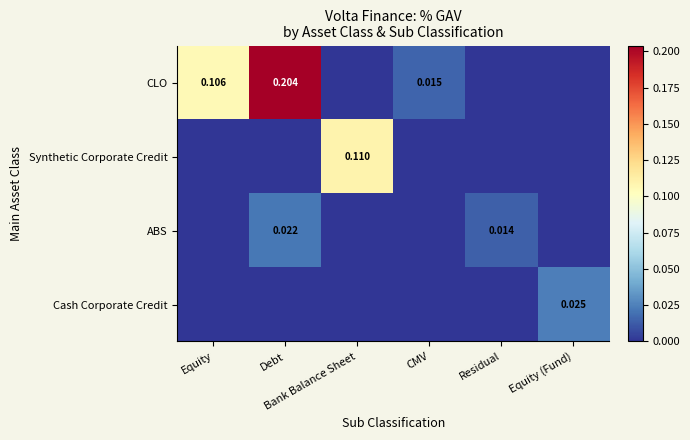

How many values in Synthetic Corporate Credit are above zero?

1